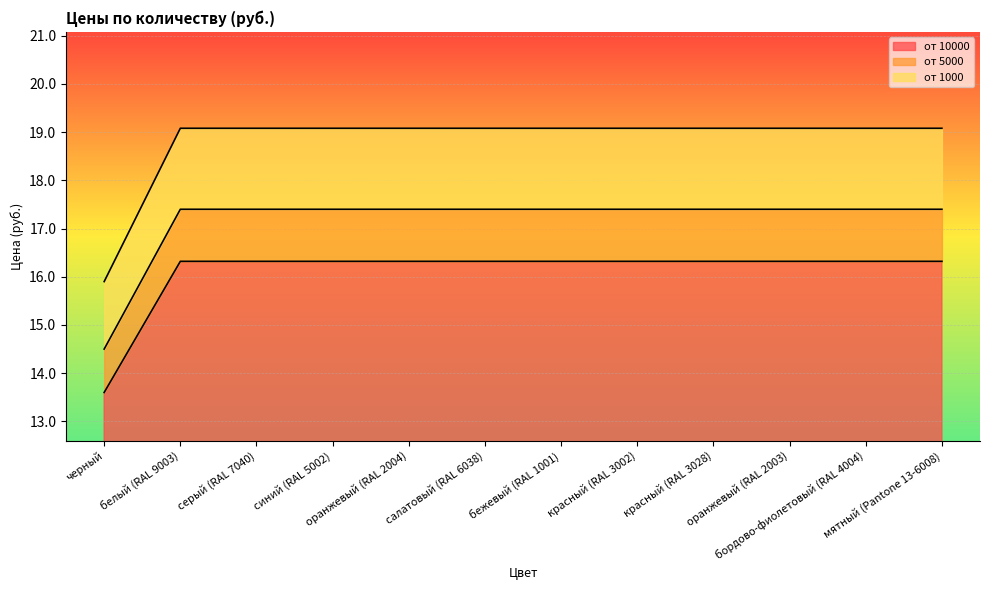

What is the total value across all series at красный (RAL 3028)?

19.1